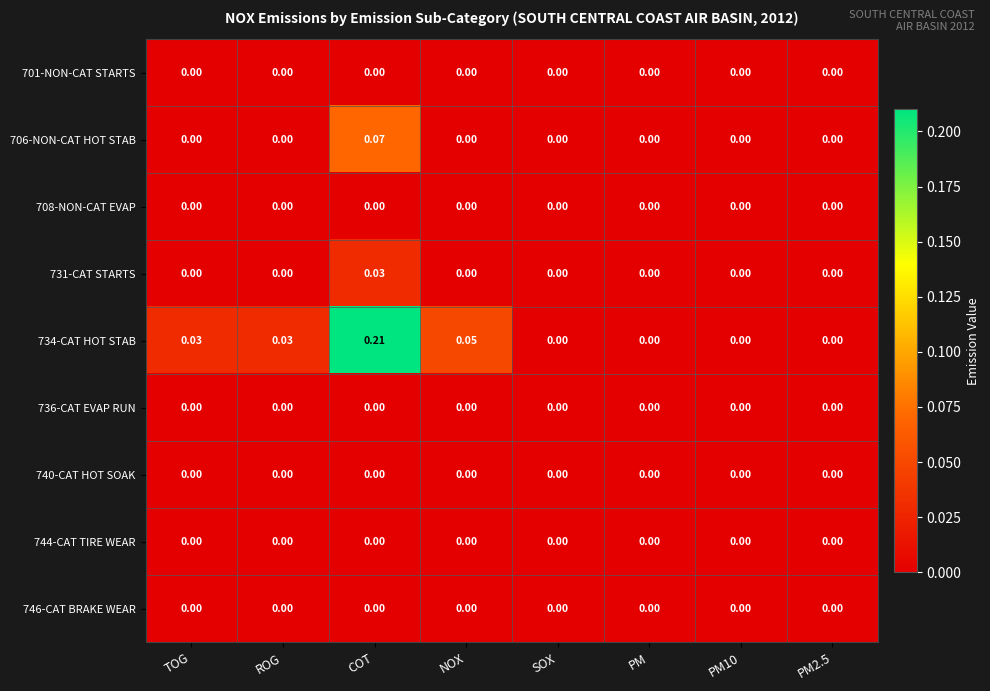

At which label does 731-CAT STARTS reach its peak?

COT